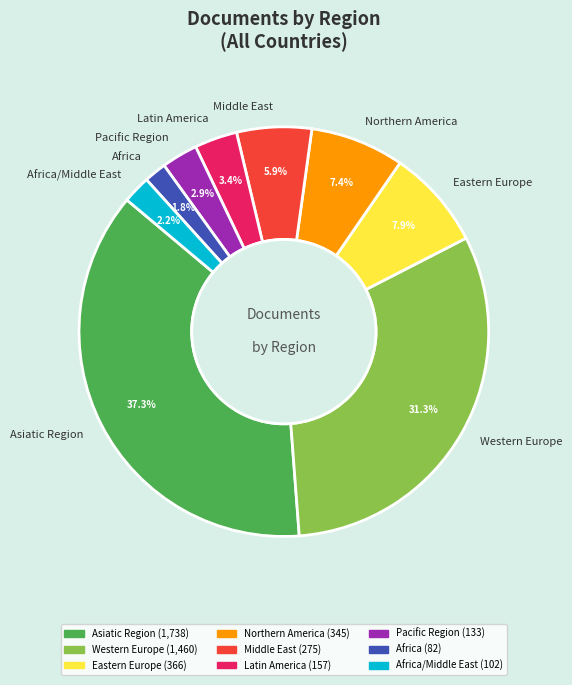

What portion of the pie excludes Latin America?

96.6%